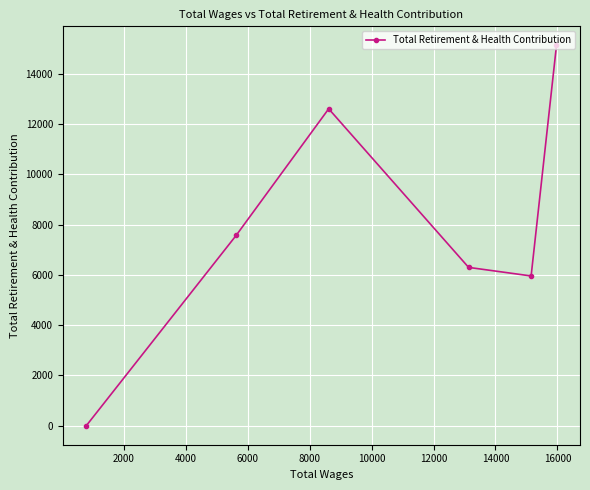

What is the maximum value shown in the chart?

15134